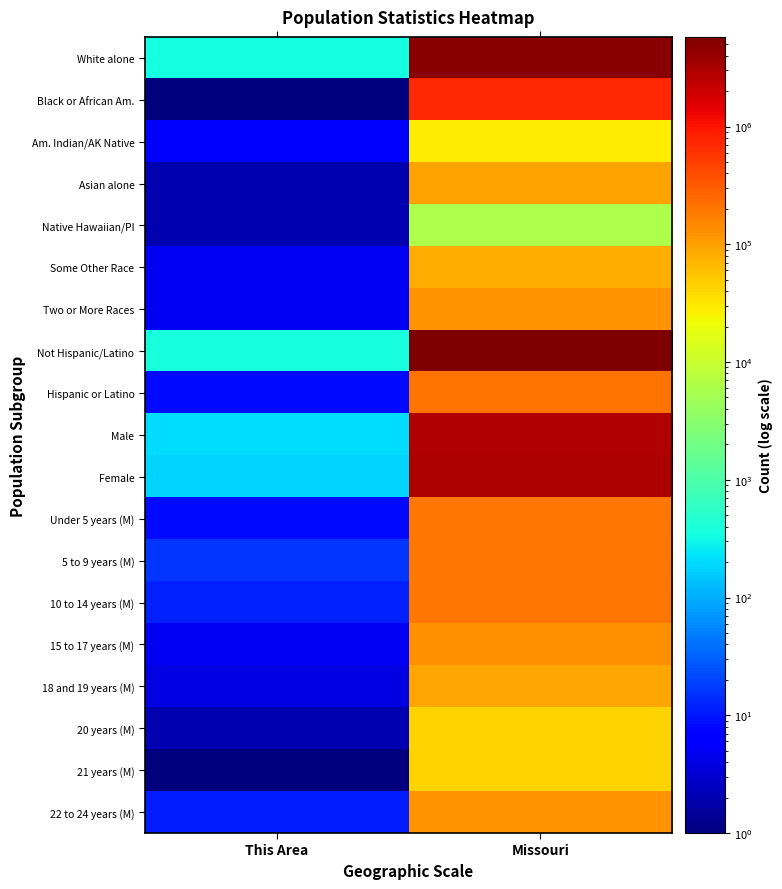

At This Area, list the series in order from smallest to largest.

Black or African Am., 21 years (M), Asian alone, Native Hawaiian/PI, 20 years (M), 18 and 19 years (M), Some Other Race, Two or More Races, 15 to 17 years (M), Am. Indian/AK Native, Hispanic or Latino, Under 5 years (M), 22 to 24 years (M), 10 to 14 years (M), 5 to 9 years (M), Female, Male, White alone, Not Hispanic/Latino